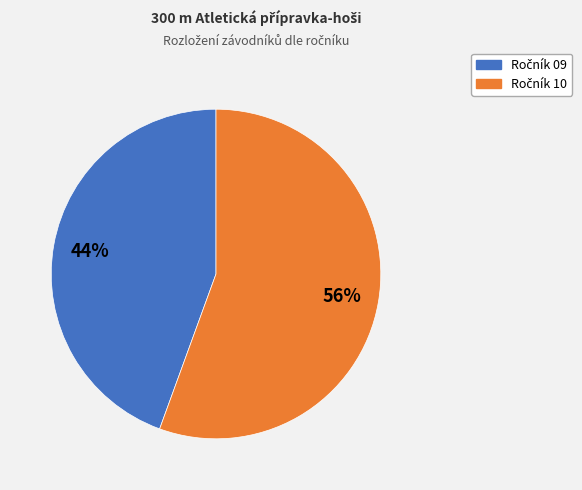

To the nearest percent, what is the average slice percentage?

50%